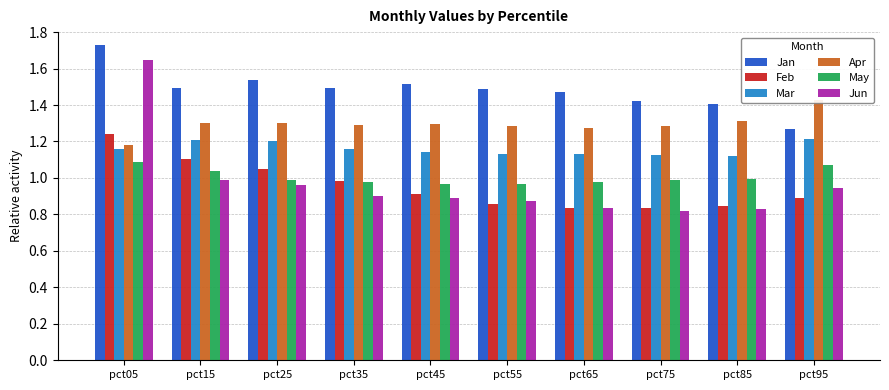

At which category is the sum across all series the highest?

pct05